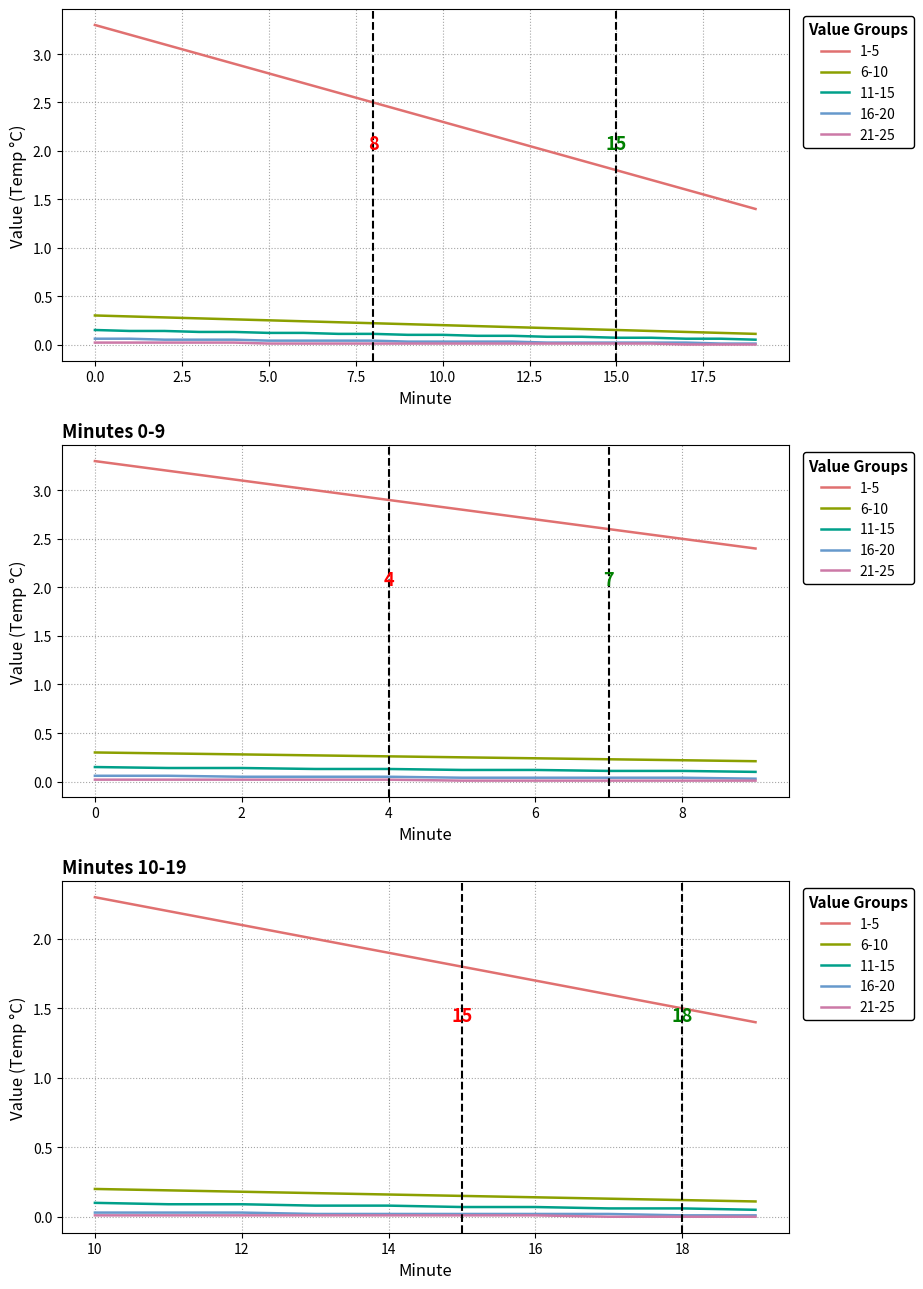

What is the value of the 6-10 point at the 3rd from the left?

0.3